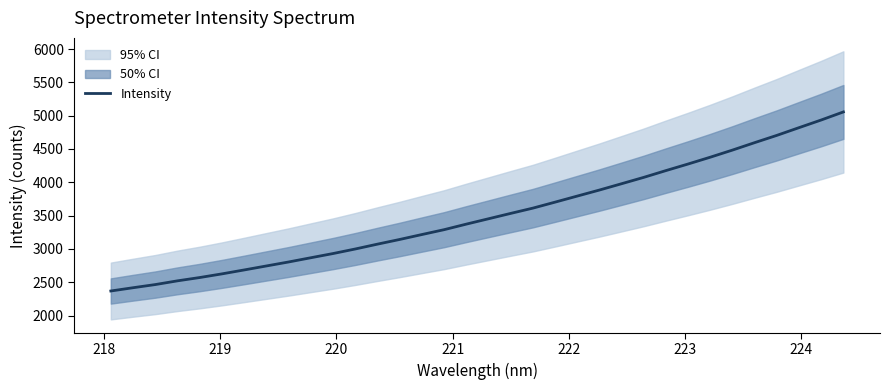

What is the highest value of the Intensity series?

5056.2